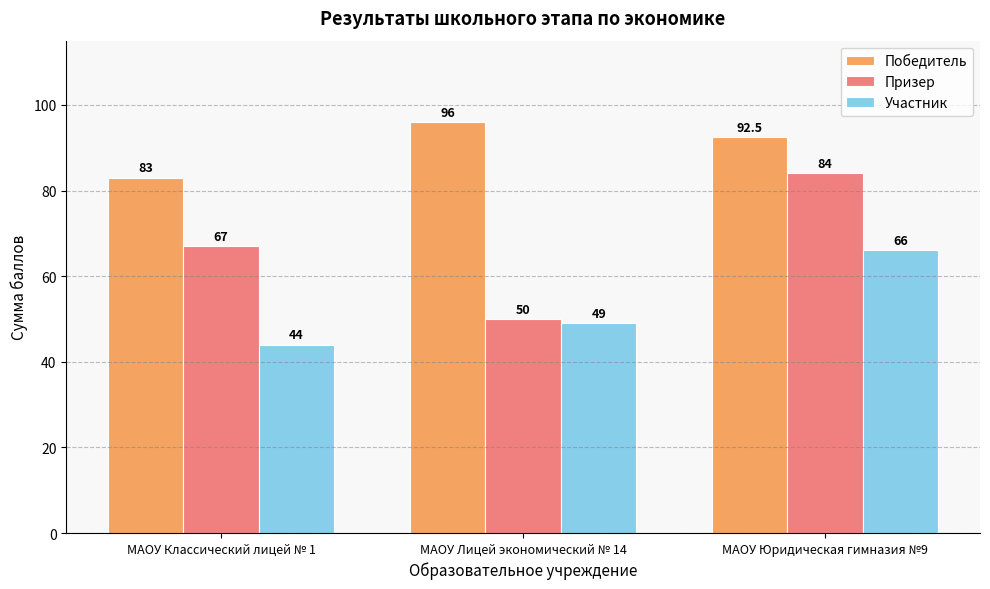

What is the spread (max minus min) of values at МАОУ Классический лицей № 1?

39.0